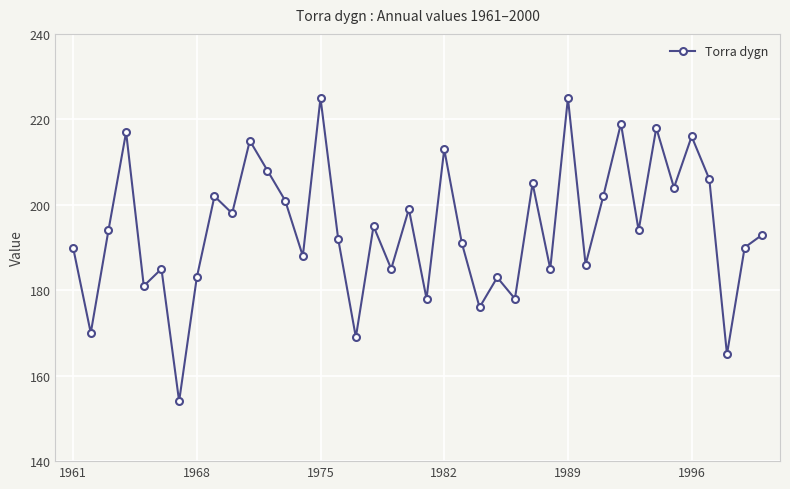

What is the value of the 39th point from the left?

190